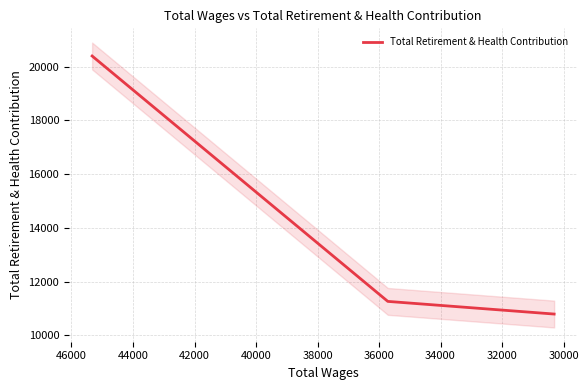

How many lines are shown in the chart?

1